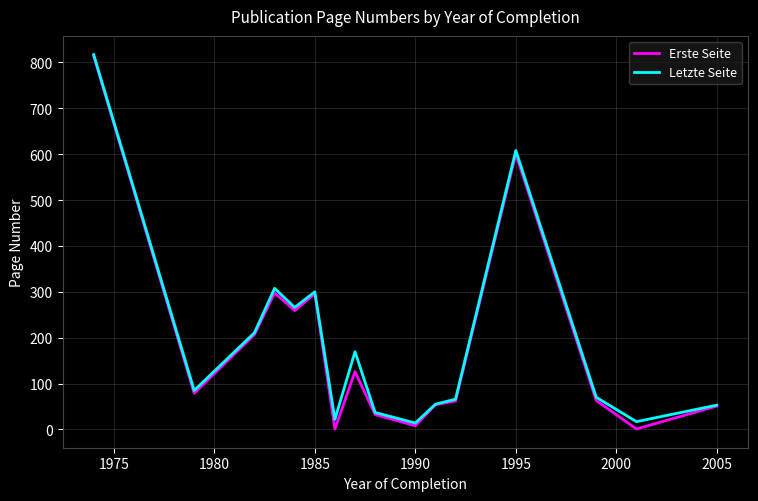

What is the maximum value for Erste Seite?

814.0